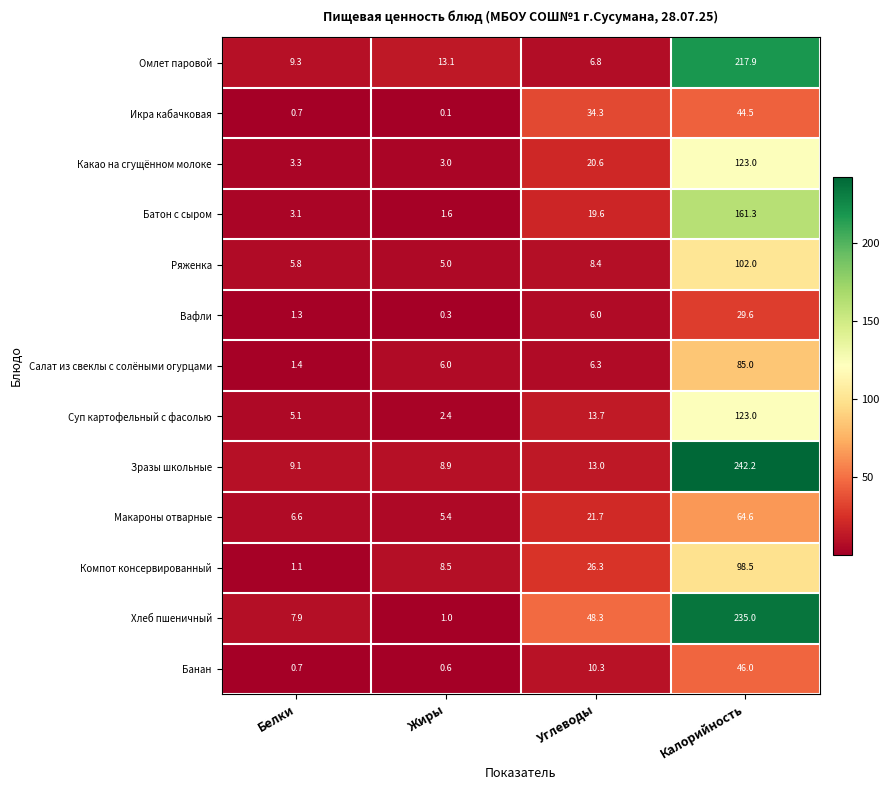

Where does the Банан series first go above 10?

Углеводы